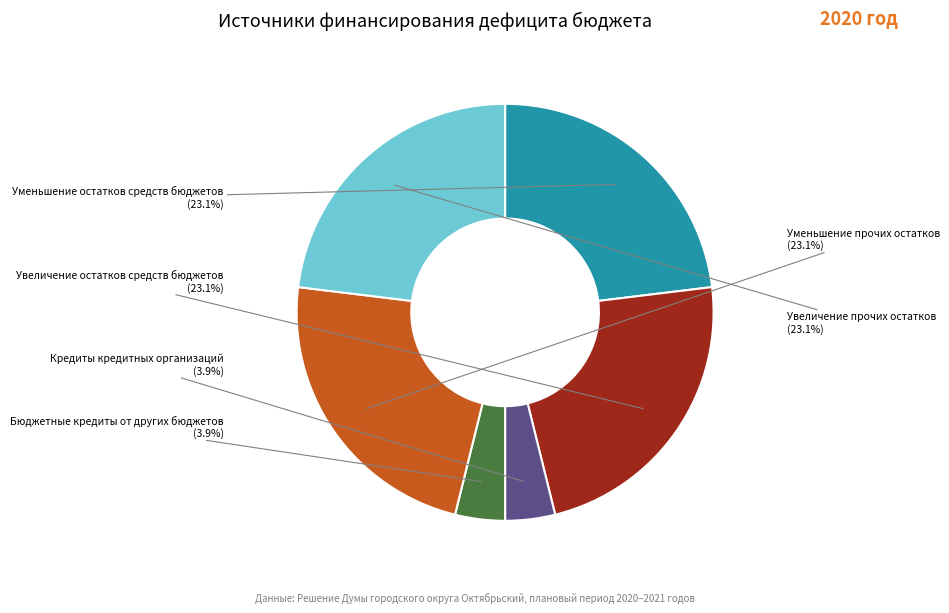

How many segments does this pie chart have?

6